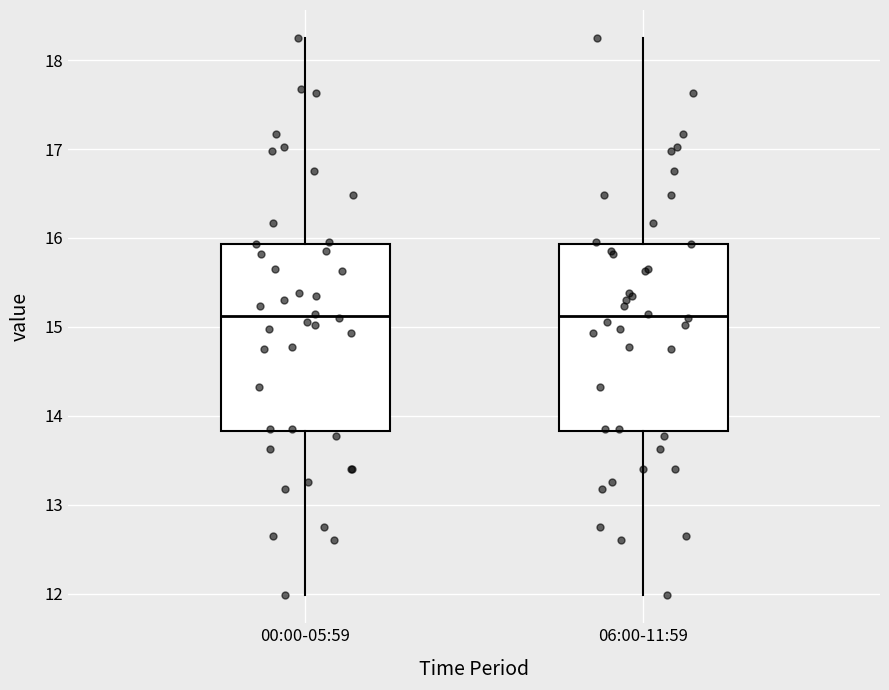

Where is the lower edge of the box for 00:00-05:59 on the y-axis? The values are not printed on the chart, so give them approximately, as read against the axis.

13.8